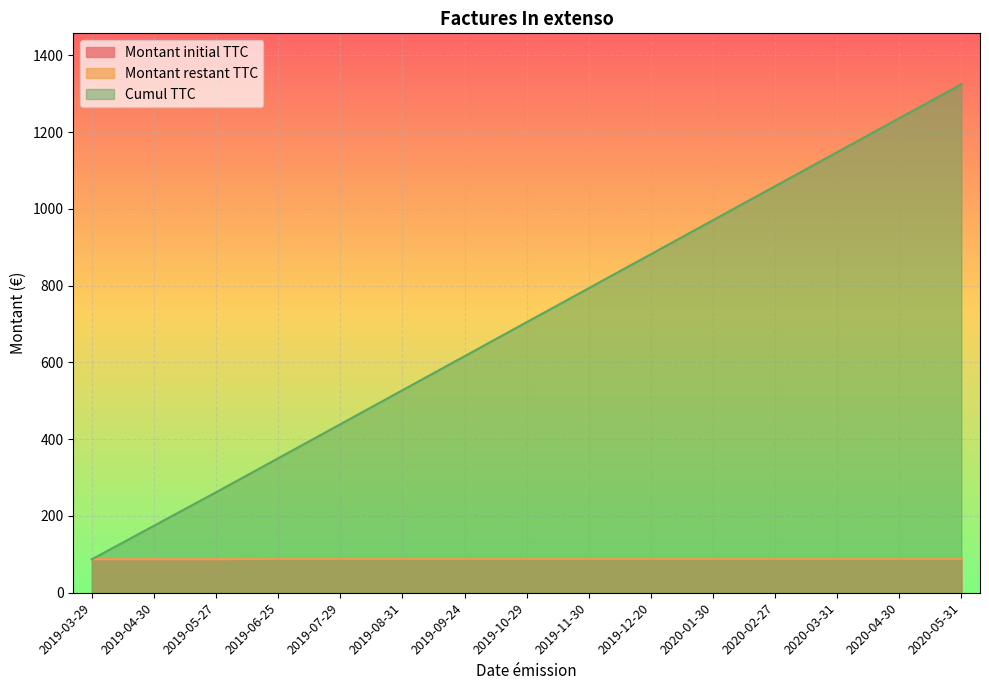

Reading left to right, what are all the values shown in this chart?

Montant initial TTC: 87.3	87.3	87.3	88.6	88.6	88.6	88.6	88.6	88.6	88.6	88.6	88.6	88.6	88.6	88.6
Montant restant TTC: 87.3	87.3	87.3	88.6	88.6	88.6	88.6	88.6	88.6	88.6	88.6	88.6	88.6	88.6	88.6
Cumul TTC: 87.3	174.6	261.9	350.5	439.1	527.7	616.3	704.9	793.5	882.1	970.7	1059.3	1147.9	1236.5	1325.1